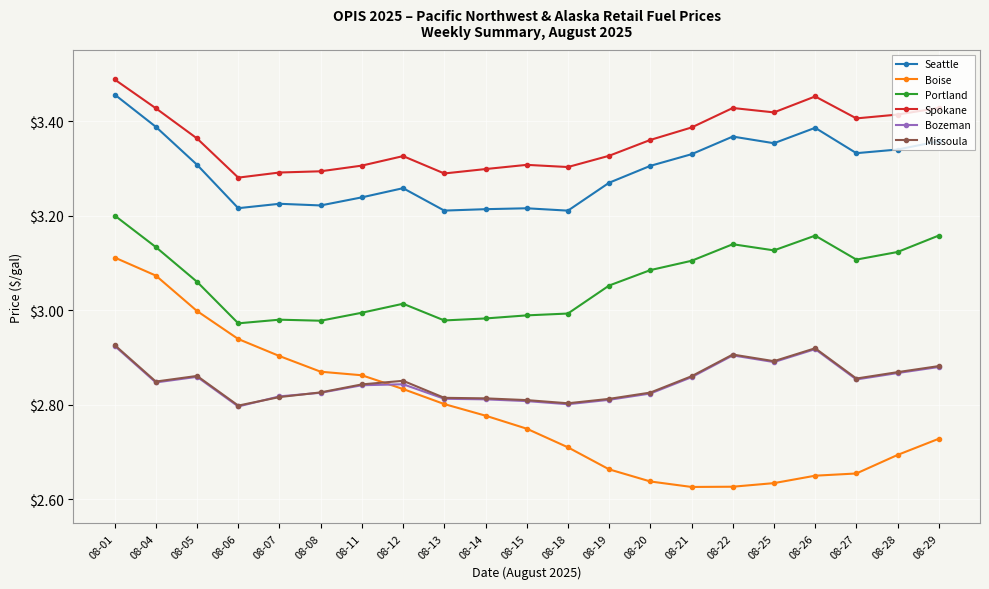

Which series has the widest spread of values?

Boise